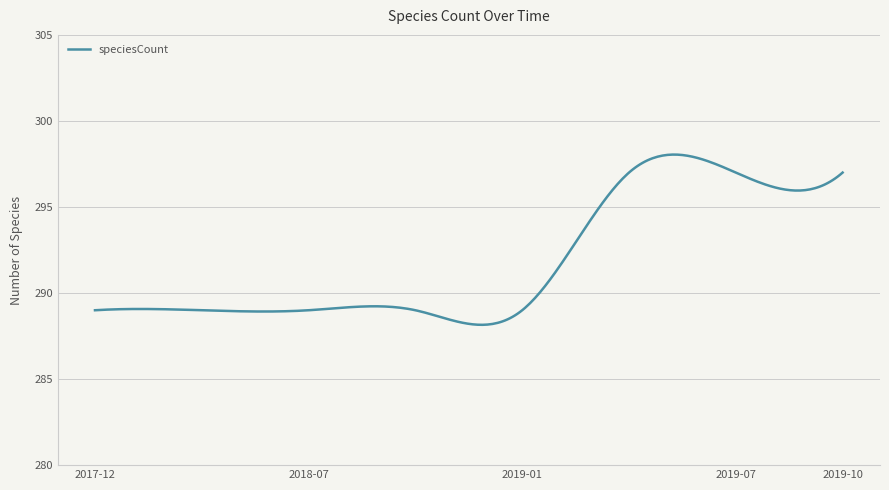

What is the difference between the maximum and minimum values?

9.9